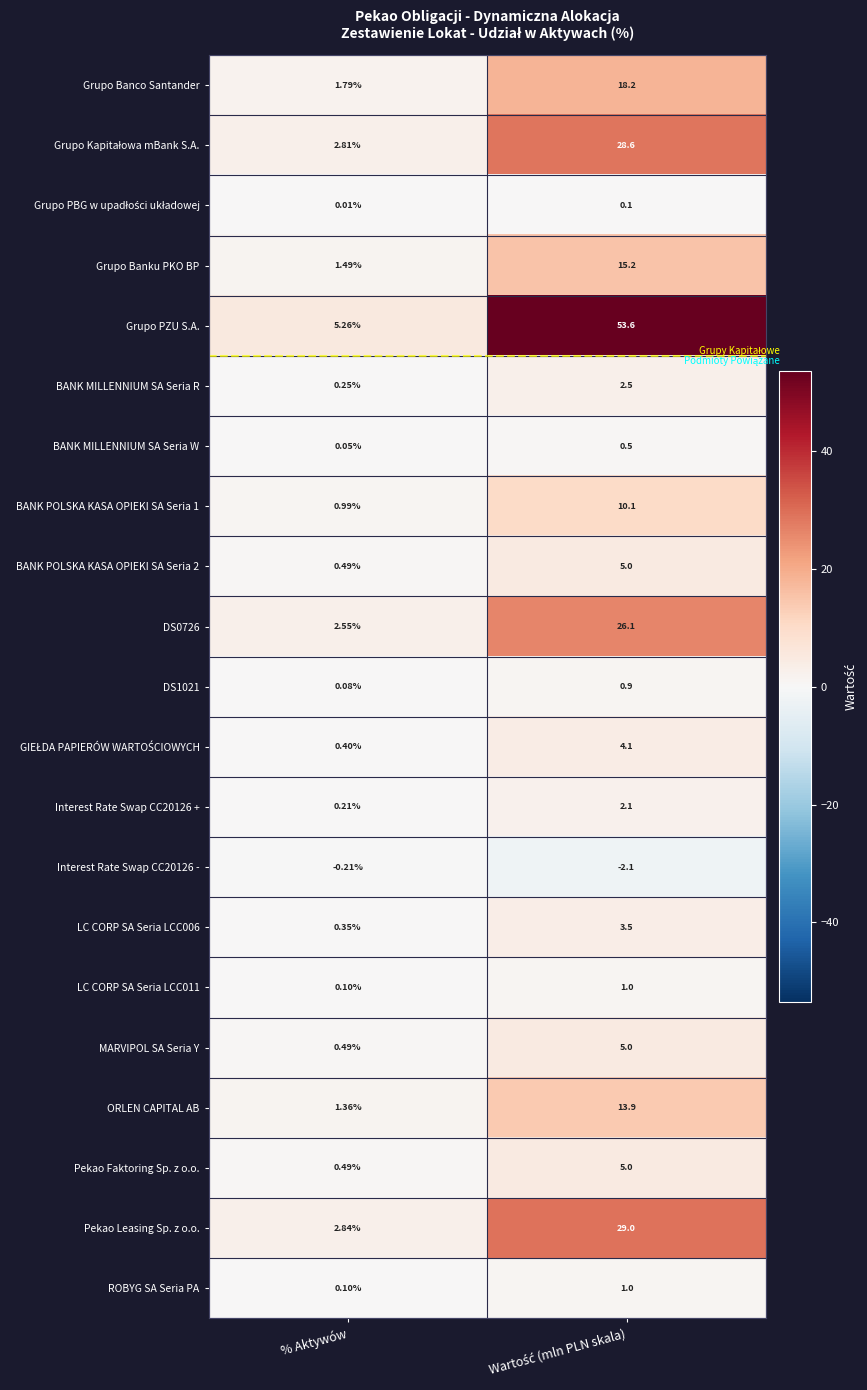

Which series has the widest spread of values?

Grupo PZU S.A.